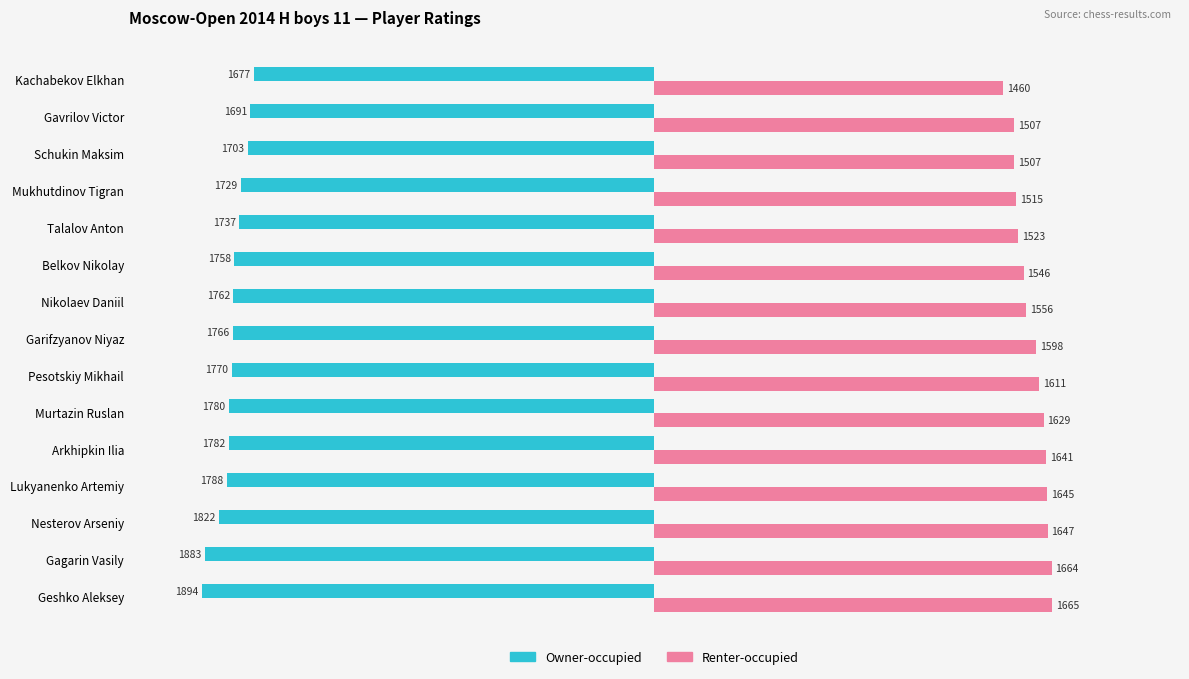

Is it true that Renter-occupied equals 1507 at Gavrilov Victor?

True